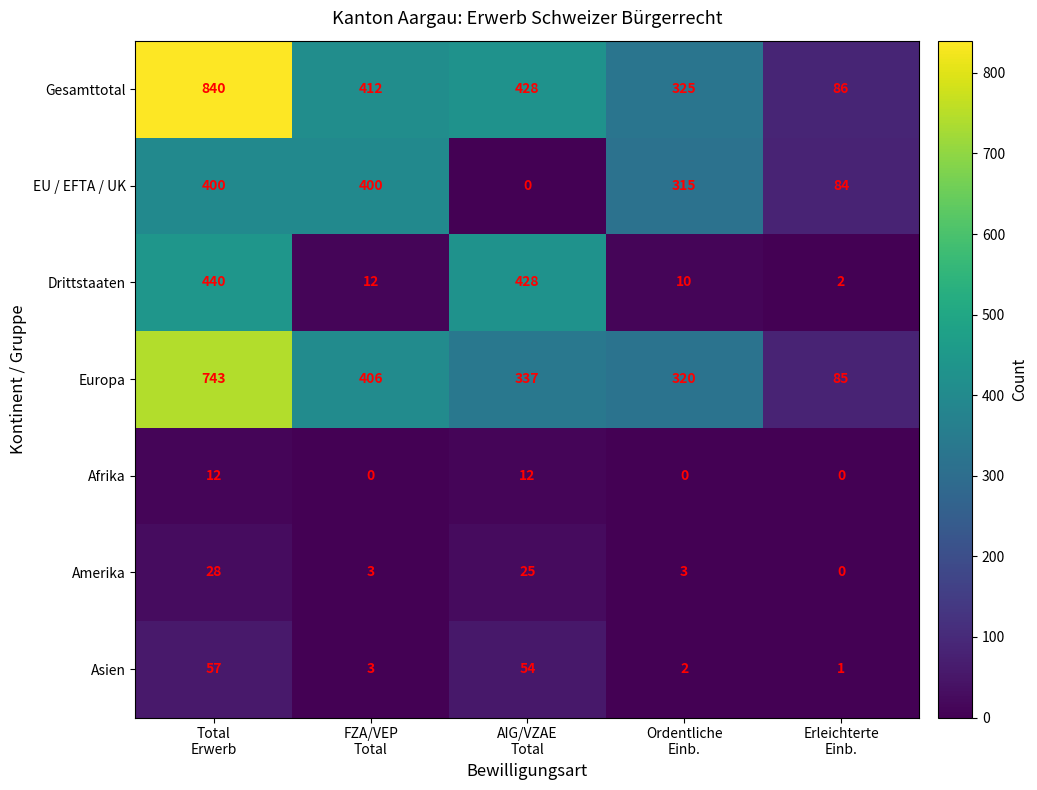

What is the greatest value displayed?

840